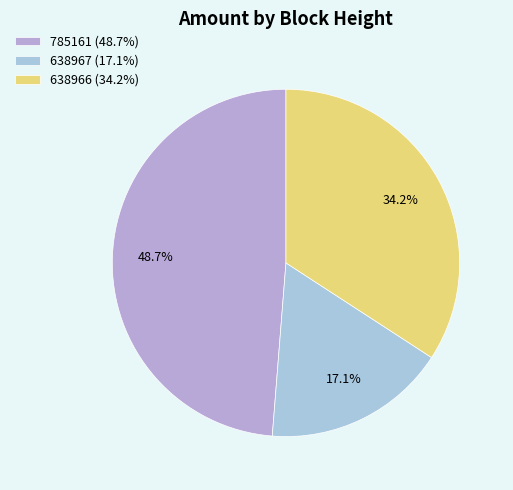

To the nearest percent, what is the average slice percentage?

33%